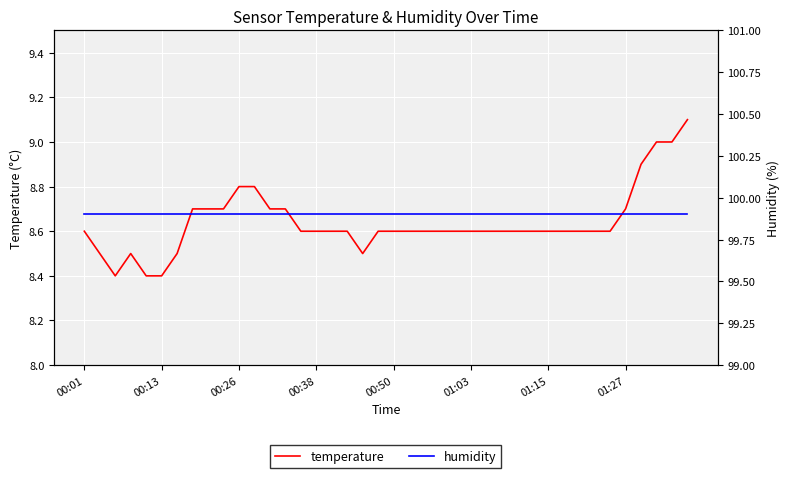

Which category has the lowest value in the humidity series?

00:01